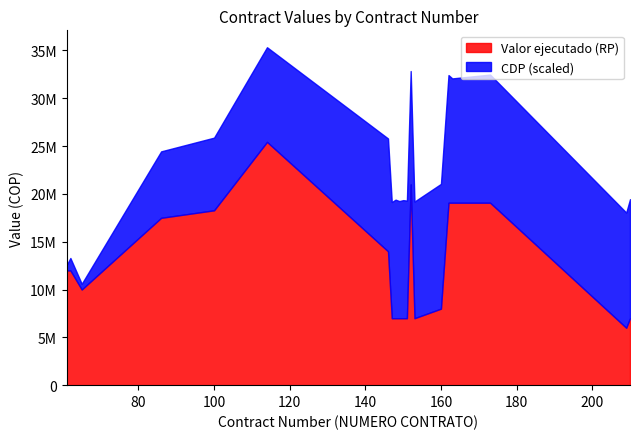

At which category does the chart reach its peak across all series?

114